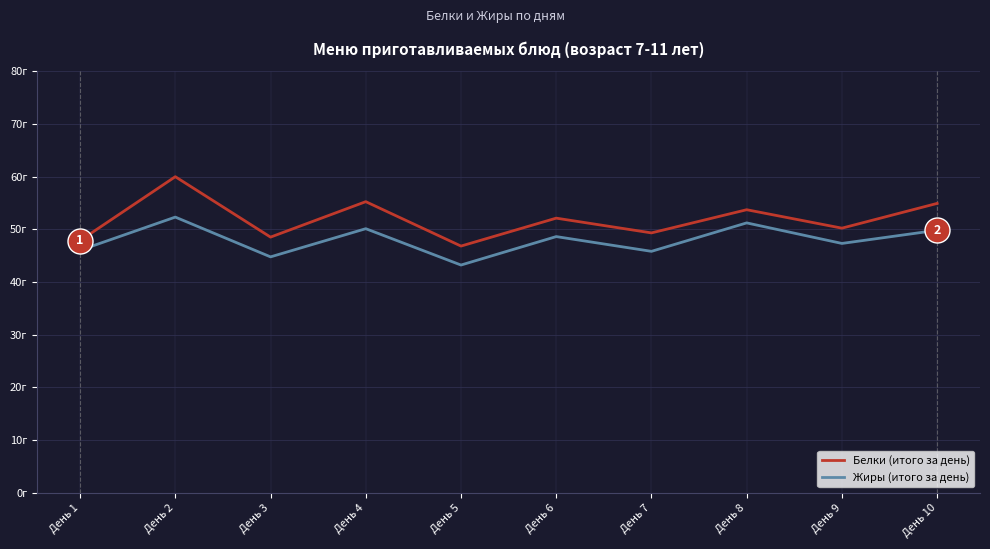

Reading left to right, transcribe all the data shown in this chart.

Белки (итого за день): 47.8	60.0	48.5	55.2	46.8	52.1	49.3	53.7	50.2	54.9
Жиры (итого за день): 46.0	52.3	44.8	50.1	43.2	48.6	45.8	51.2	47.3	49.8